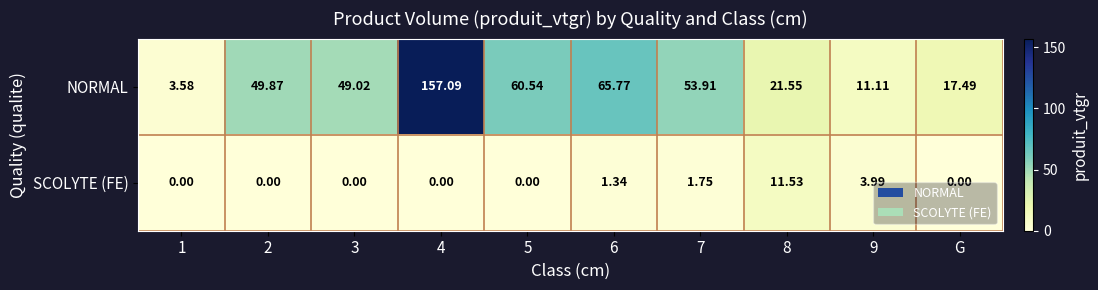

Which series changed the most between 3 and 6?

NORMAL